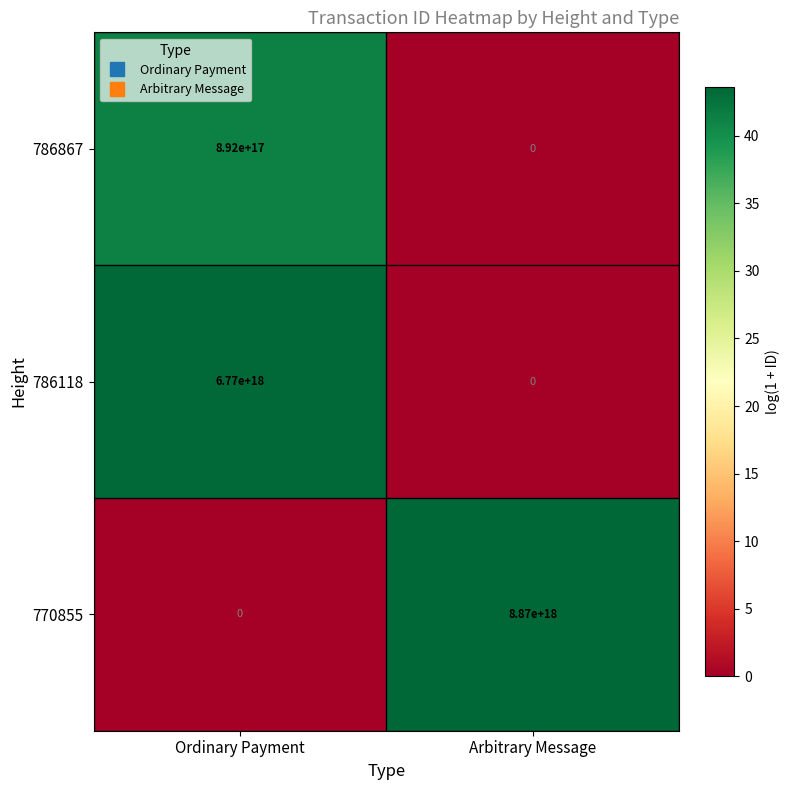

The value of 786118 at Ordinary Payment is 6770000000000000000. True or false?

True